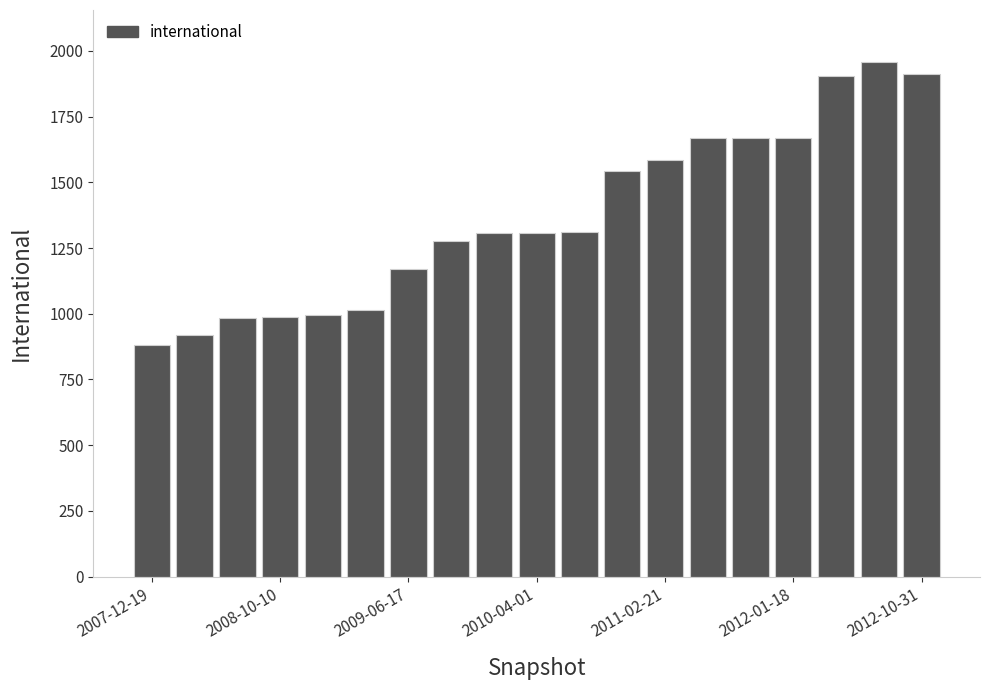

What is the sum of all values?

26067